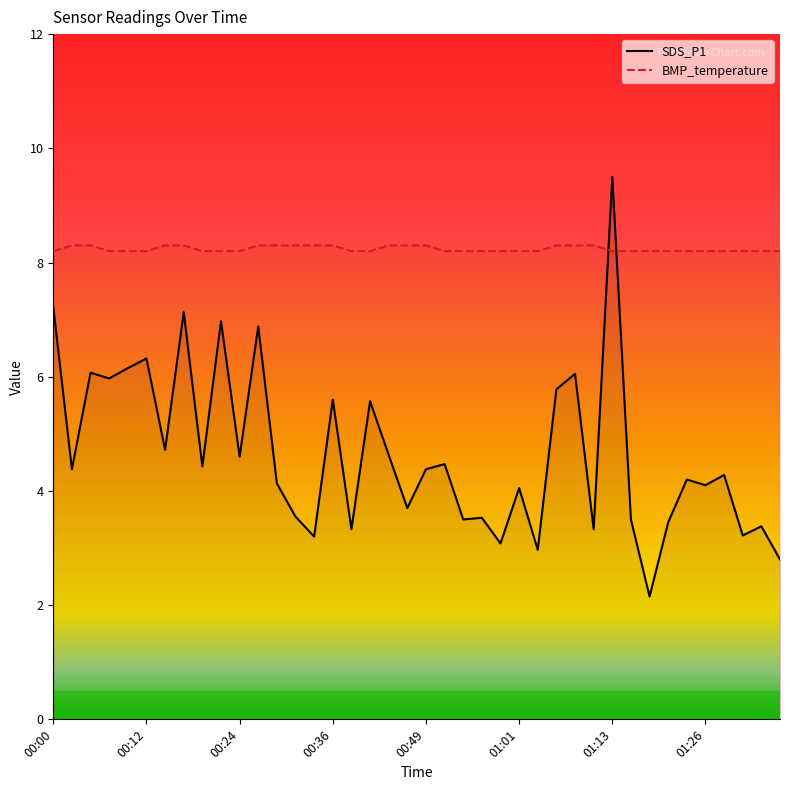

Reading left to right, extract all data points from this chart.

SDS_P1: 00:00=7.2	00:02=4.4	00:05=6.1	00:07=6.0	00:09=6.2	00:12=6.3	00:14=4.7	00:17=7.1	00:19=4.4	00:22=7.0	00:24=4.6	00:27=6.9	00:29=4.1	00:31=3.5	00:34=3.2	00:36=5.6	00:39=3.3	00:41=5.6	00:44=4.6	00:46=3.7	00:49=4.4	00:51=4.5	00:54=3.5	00:56=3.5	00:58=3.1	01:01=4.0	01:03=3.0	01:06=5.8	01:08=6.0	01:11=3.3	01:13=9.5	01:16=3.5	01:18=2.1	01:21=3.5	01:23=4.2	01:26=4.1	01:28=4.3	01:31=3.2	01:33=3.4	01:36=2.8
BMP_temperature: 00:00=8.2	00:02=8.3	00:05=8.3	00:07=8.2	00:09=8.2	00:12=8.2	00:14=8.3	00:17=8.3	00:19=8.2	00:22=8.2	00:24=8.2	00:27=8.3	00:29=8.3	00:31=8.3	00:34=8.3	00:36=8.3	00:39=8.2	00:41=8.2	00:44=8.3	00:46=8.3	00:49=8.3	00:51=8.2	00:54=8.2	00:56=8.2	00:58=8.2	01:01=8.2	01:03=8.2	01:06=8.3	01:08=8.3	01:11=8.3	01:13=8.2	01:16=8.2	01:18=8.2	01:21=8.2	01:23=8.2	01:26=8.2	01:28=8.2	01:31=8.2	01:33=8.2	01:36=8.2